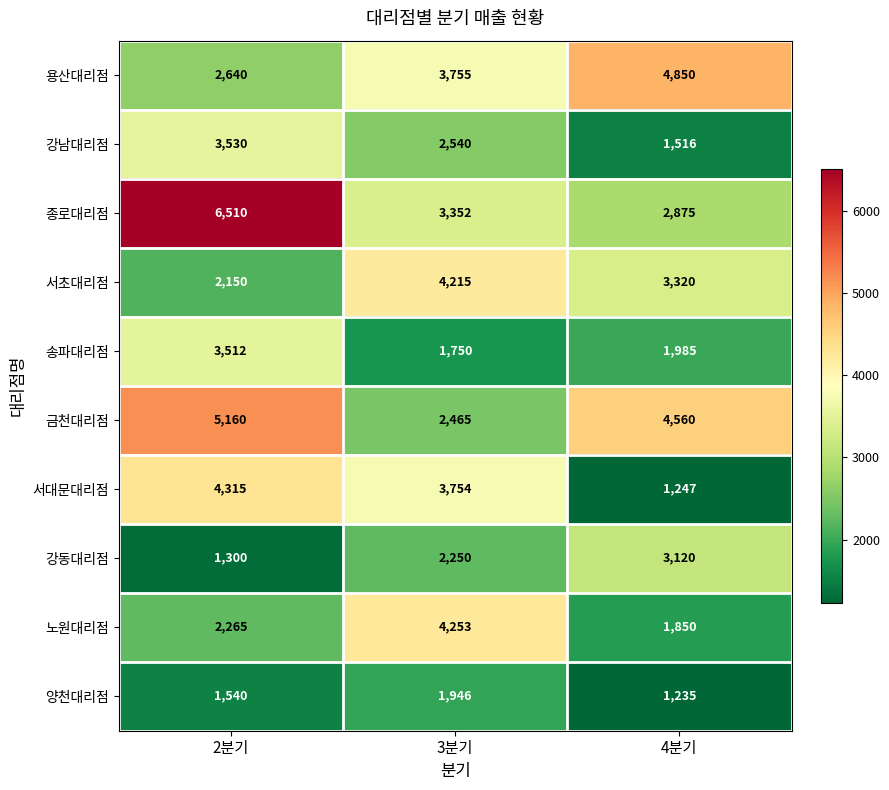

At which category does the chart reach its peak across all series?

2분기